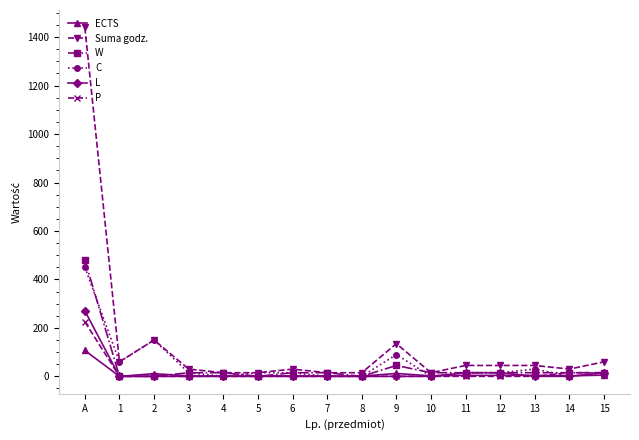

List the series in order of their peak value, highest first.

Suma godz., W, C, L, P, ECTS